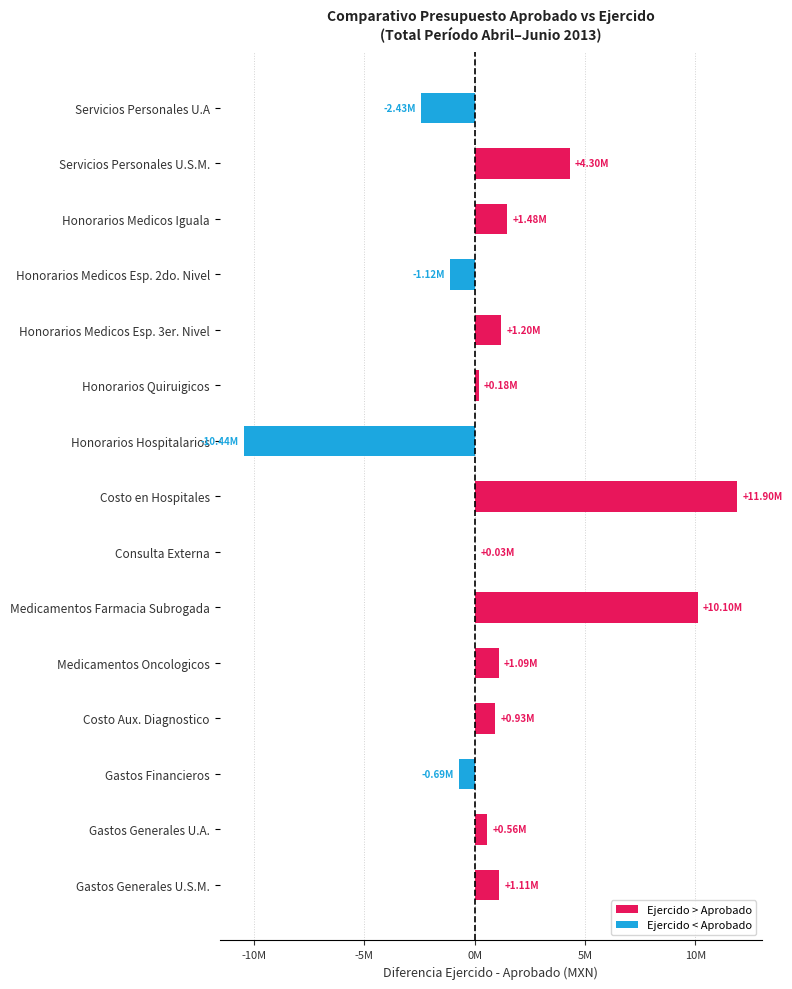

Are the bars horizontal?

Yes